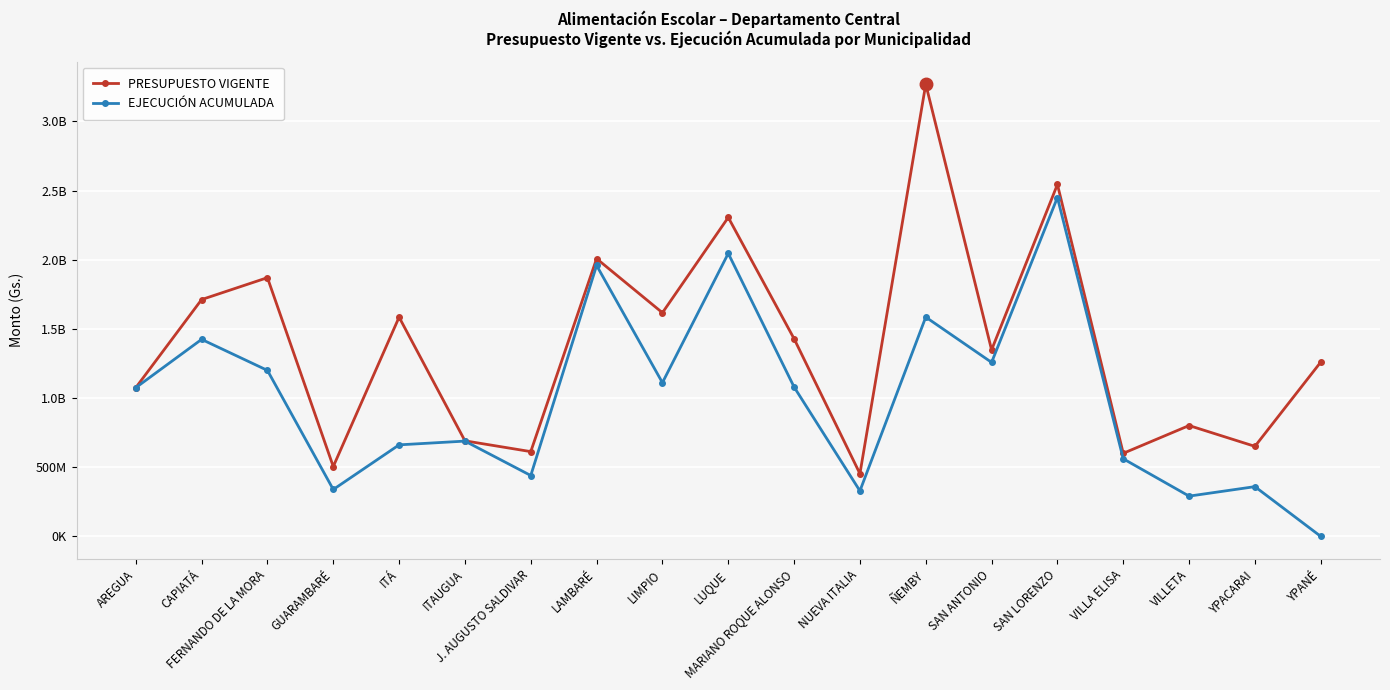

What is the label of the 16th point from the right?

GUARAMBARÉ